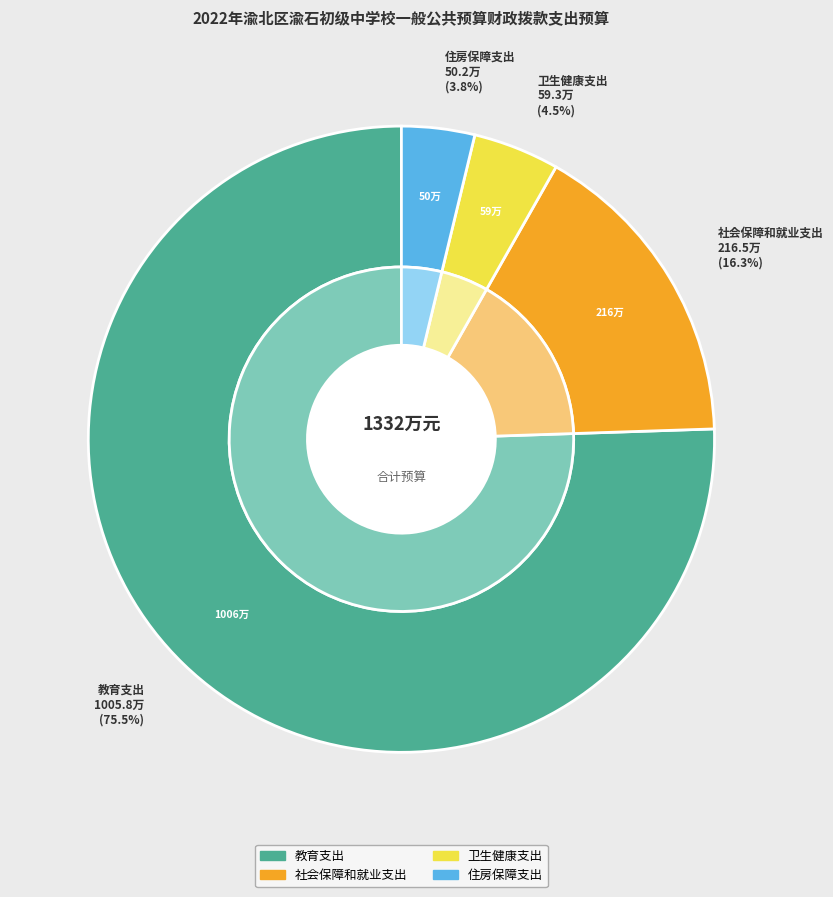

To the nearest percent, what is the difference between the 住房保障支出 and 教育支出 slice percentages?

72%